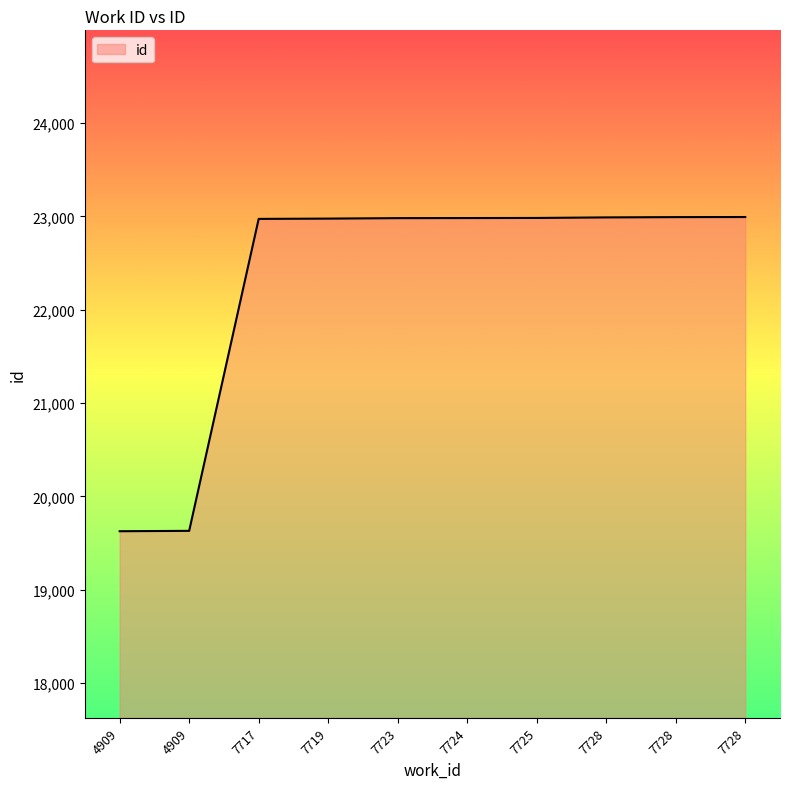

Which category has the lowest value across all series?

4909